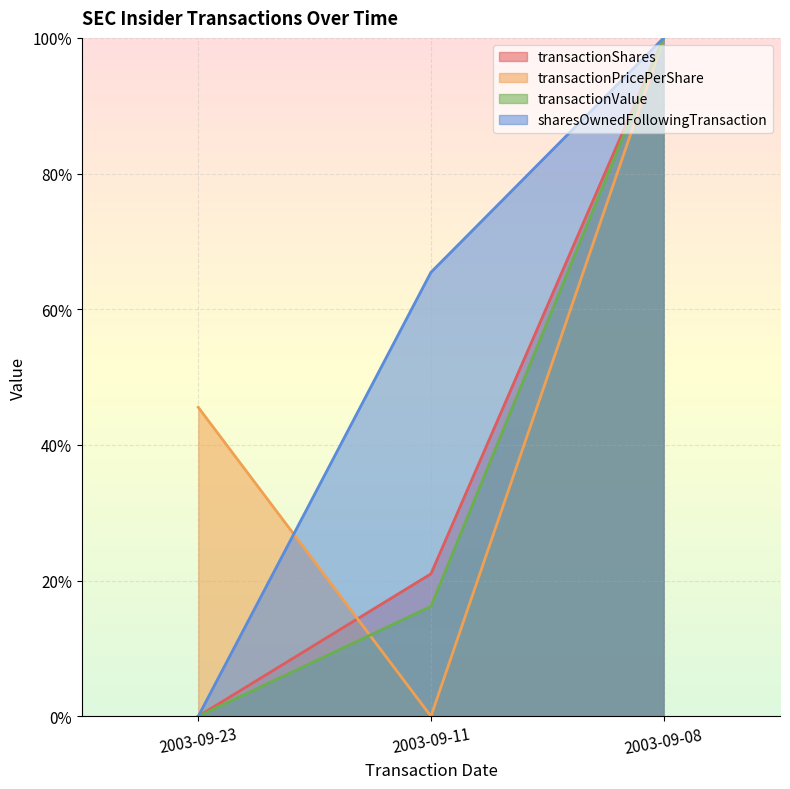

At how many categories does at least one series exceed 0?

3